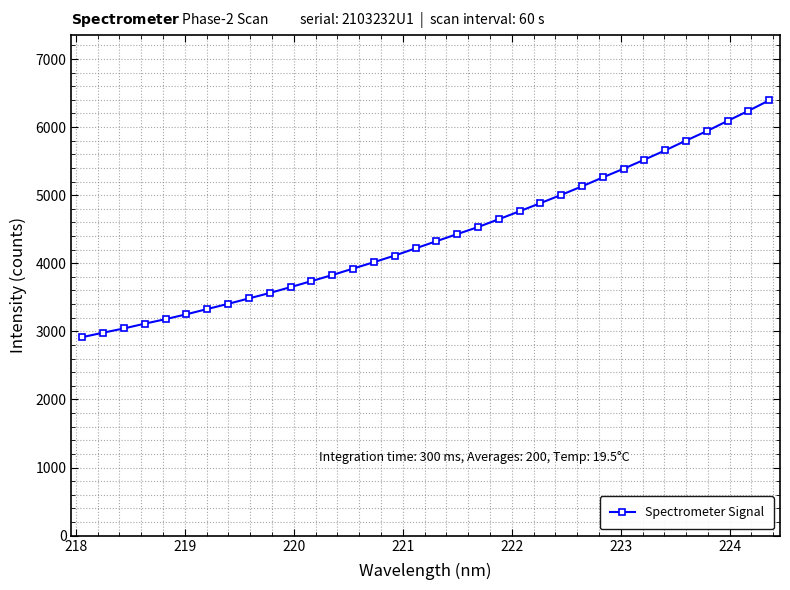

How many lines are shown in the chart?

1